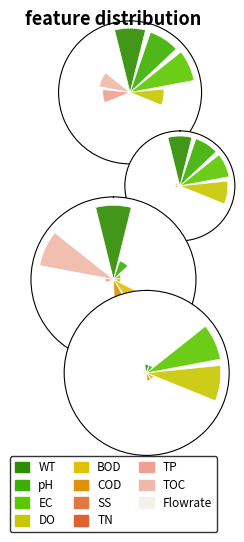

Is it true that Accomack County is 1% of the pie?

False